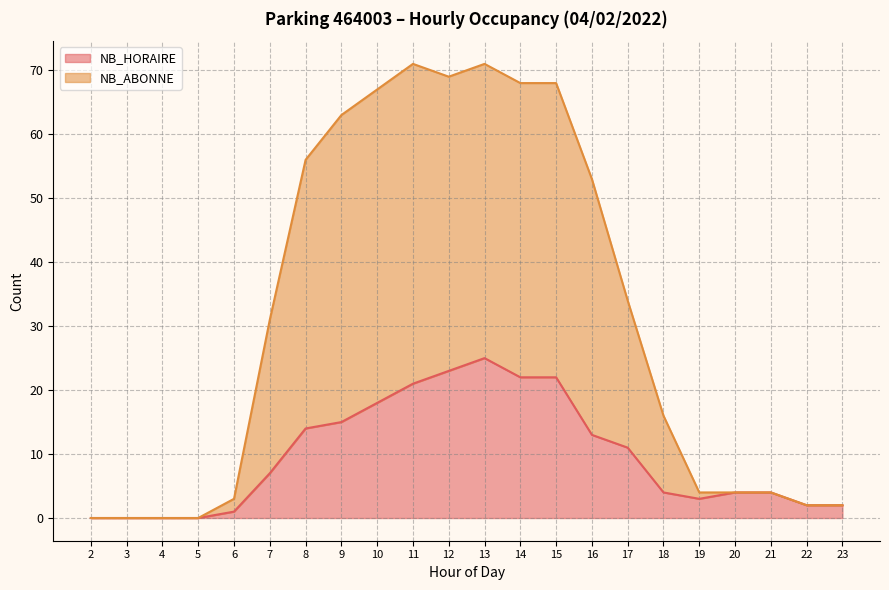

What value does the NB_ABONNE series have at 7, to the nearest 10?

30